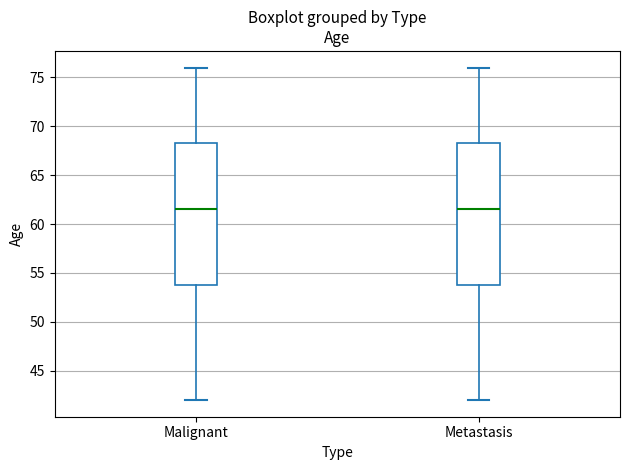

Reading left to right, transcribe this box plot: for each box, give where its median line is, the range the box spans, and where its two whiskers end, as read against the y-axis. The values are not printed on the chart, so give them approximately, as read against the axis.

Malignant: median 61.5, box 54.0 to 68.5, whiskers 42.0 to 76.0
Metastasis: median 61.5, box 54.0 to 68.5, whiskers 42.0 to 76.0